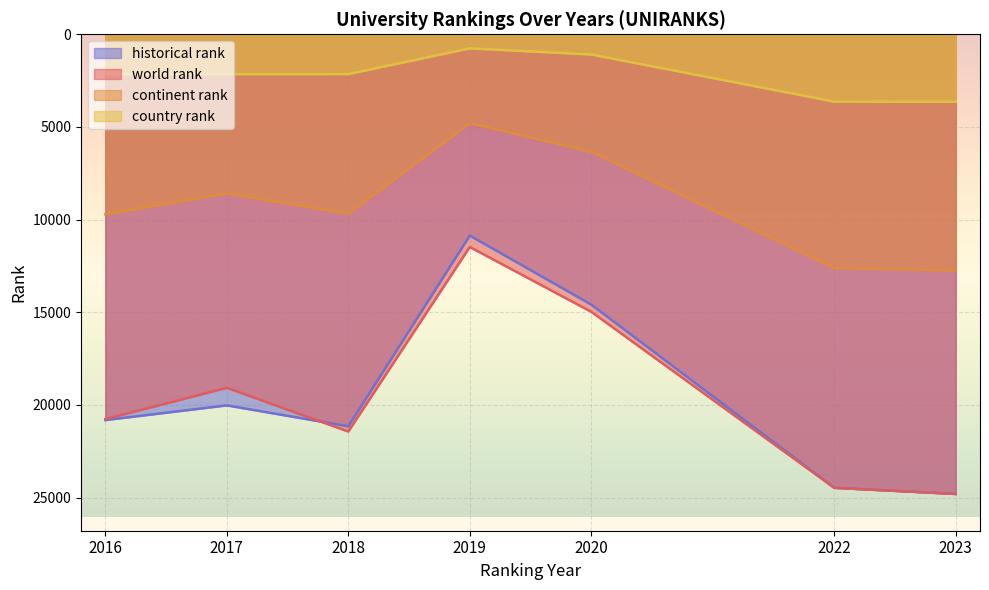

True or false: world rank and country rank intersect in this chart.

False